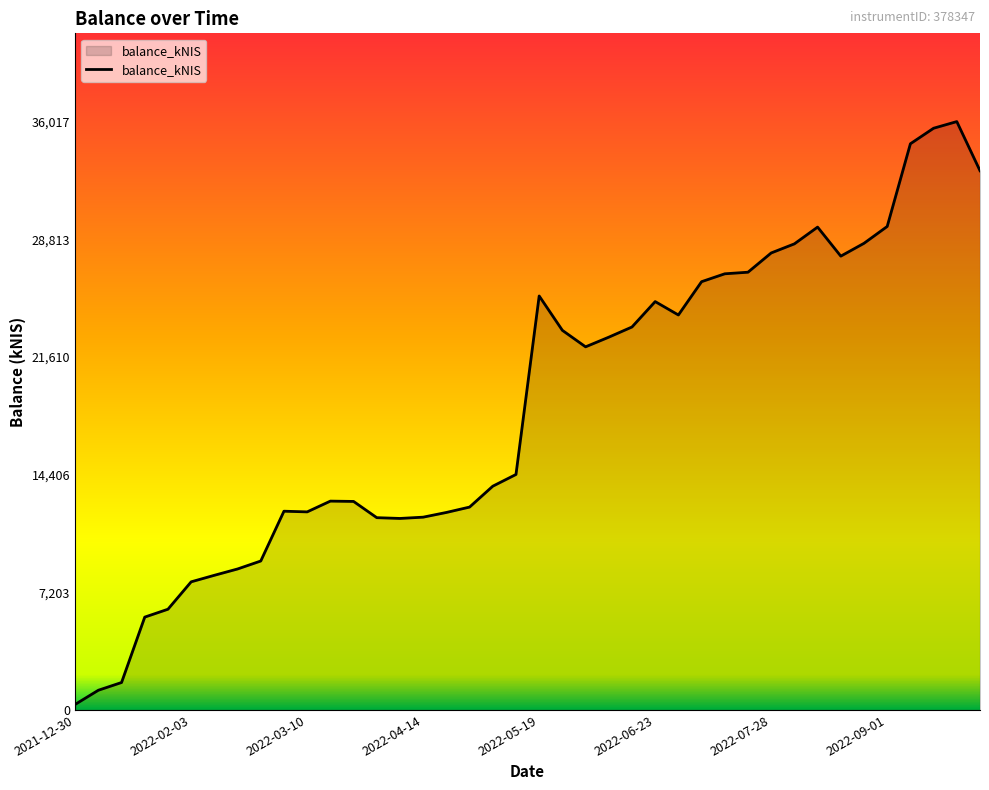

What is the maximum value shown in the chart?

36017.1